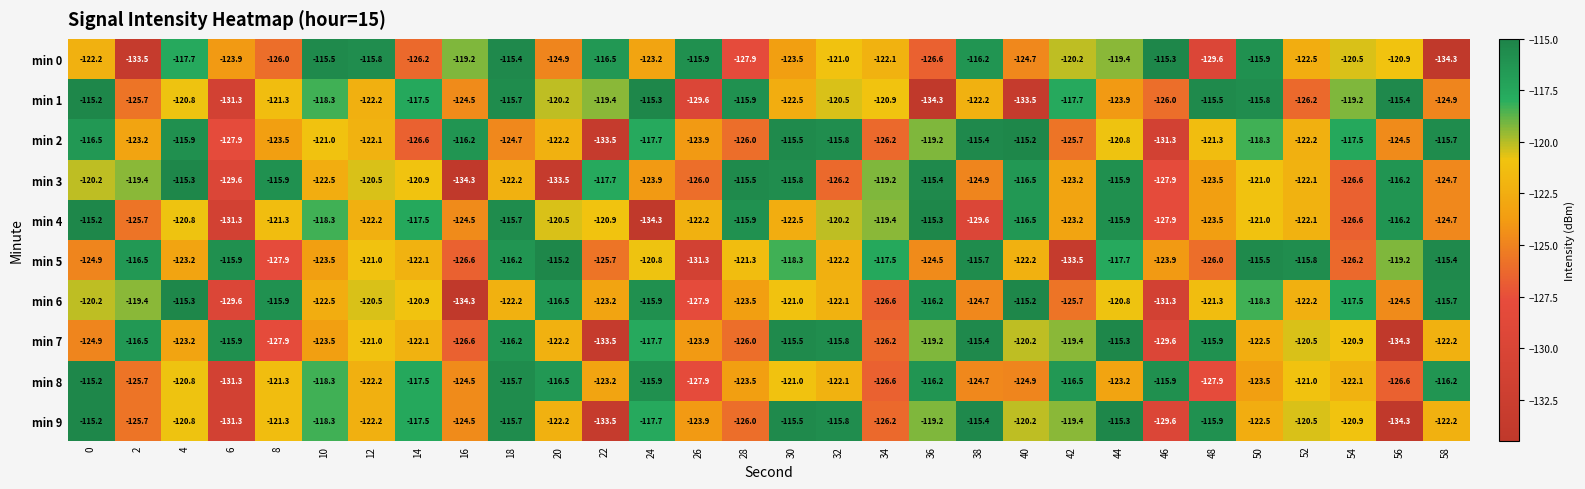

What is the difference between the maximum and minimum values in the min 4 series?

19.1